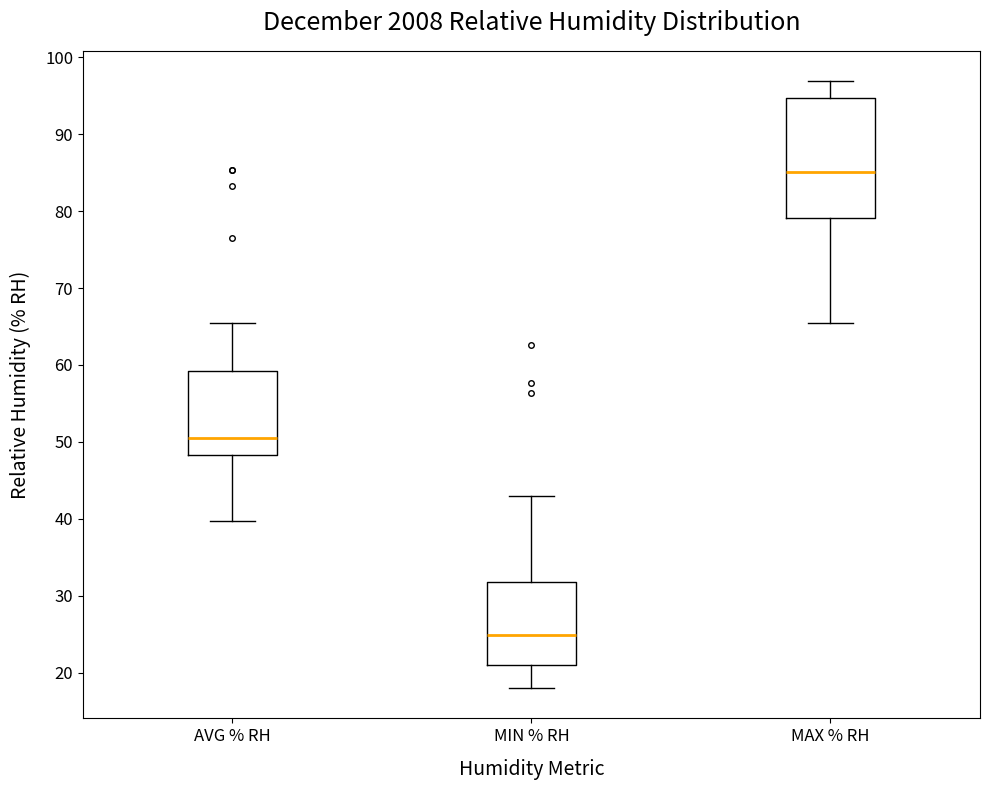

Which box's median line is the highest?

MAX % RH